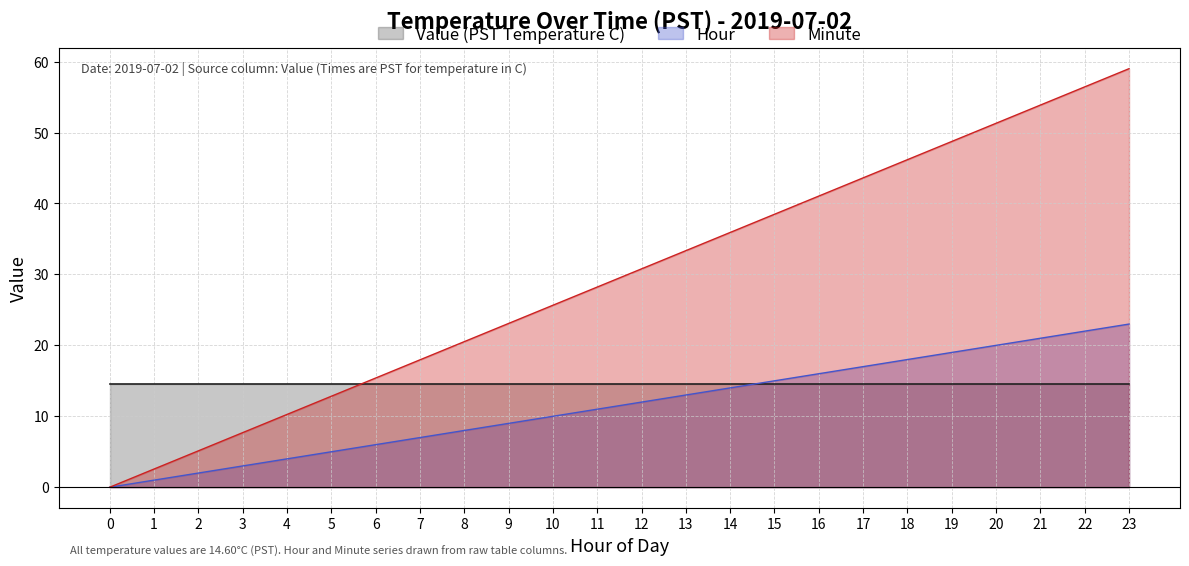

True or false: Minute and Hour cross at least once.

False